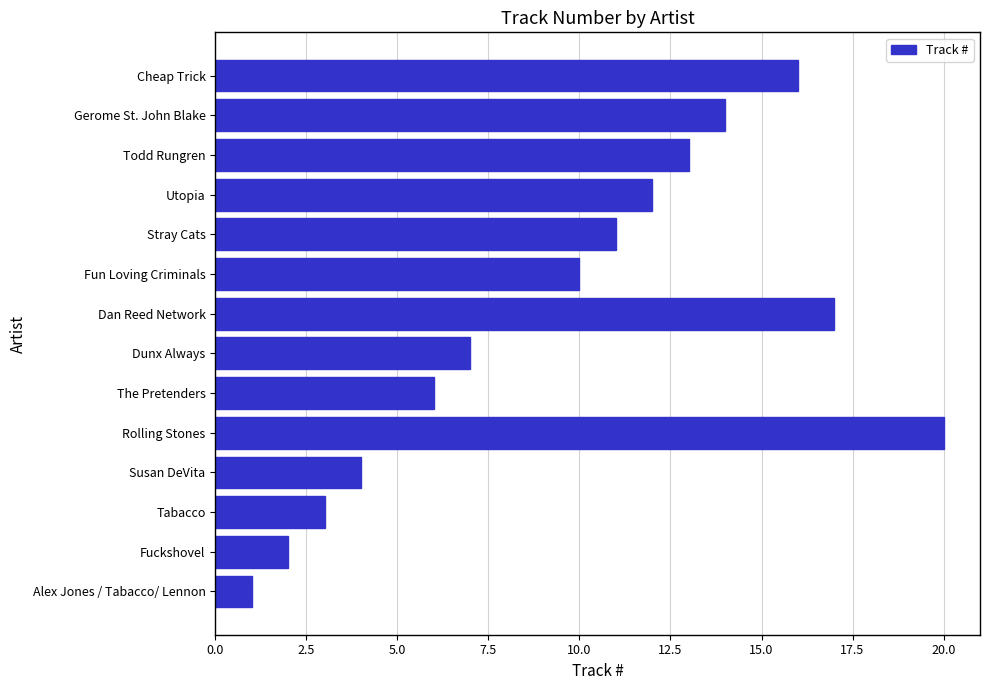

The chart shows a value of 10 at The Pretenders. True or false?

False